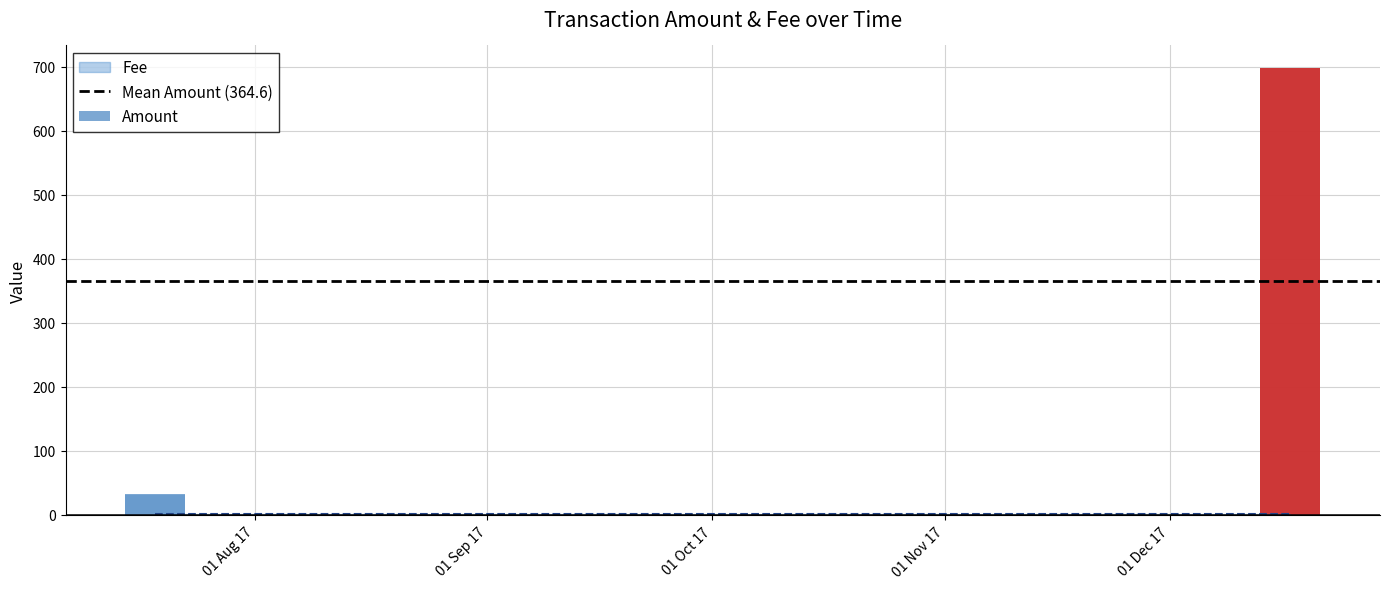

The Amount series shows 697.2 at 2017-12-17 01:03:20. True or false?

True